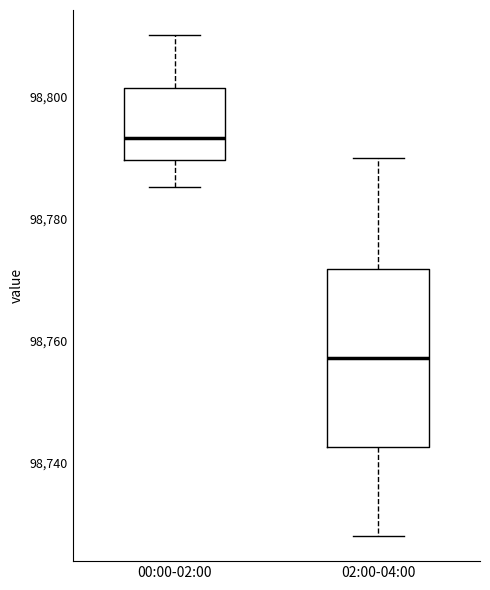

Which box has the highest median line?

00:00-02:00